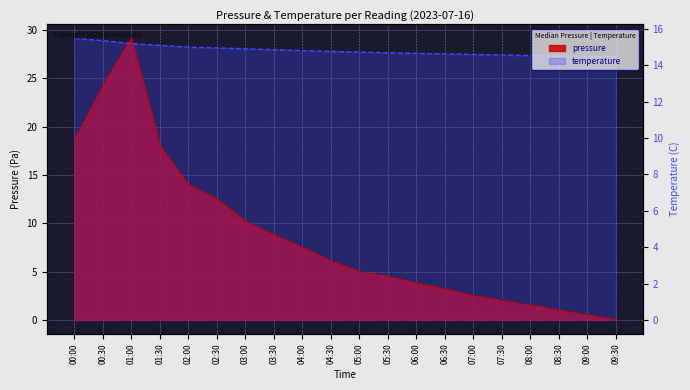

At which category is the sum across all series the highest?

01:00